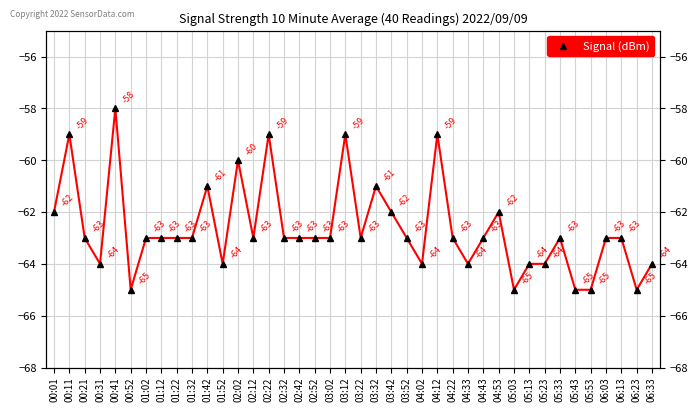

What is the change in value from 02:22 to 03:22?

-4